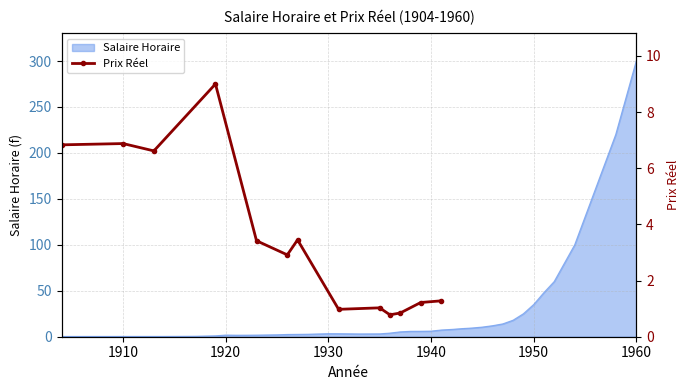

Which category has the highest value in the Salaire Horaire series?

1960